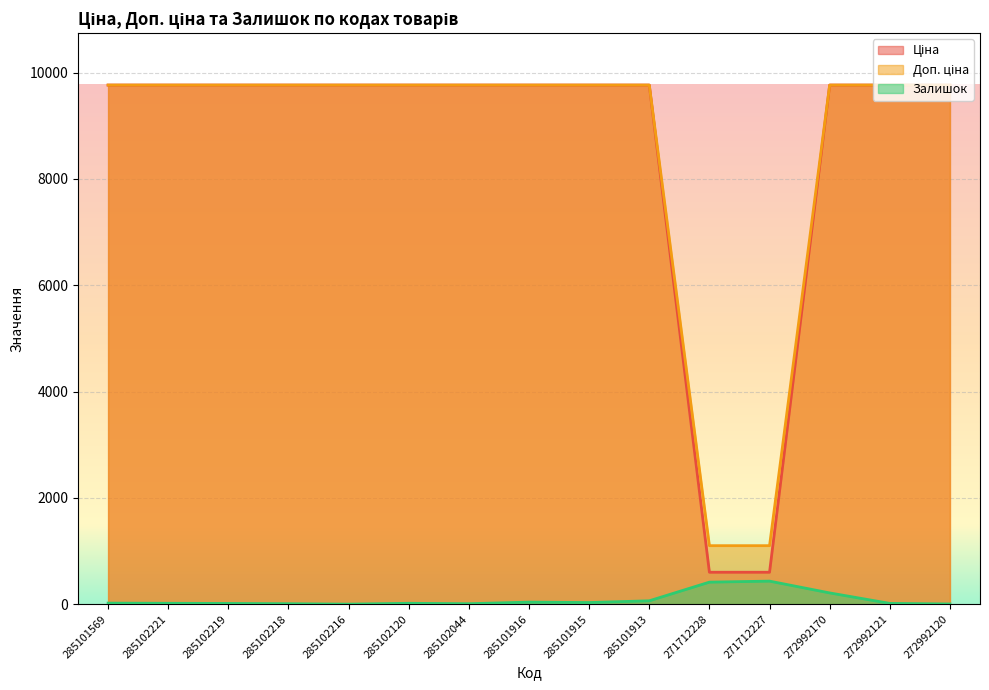

What is the difference between the maximum and minimum values in the Ціна series?

9164.5